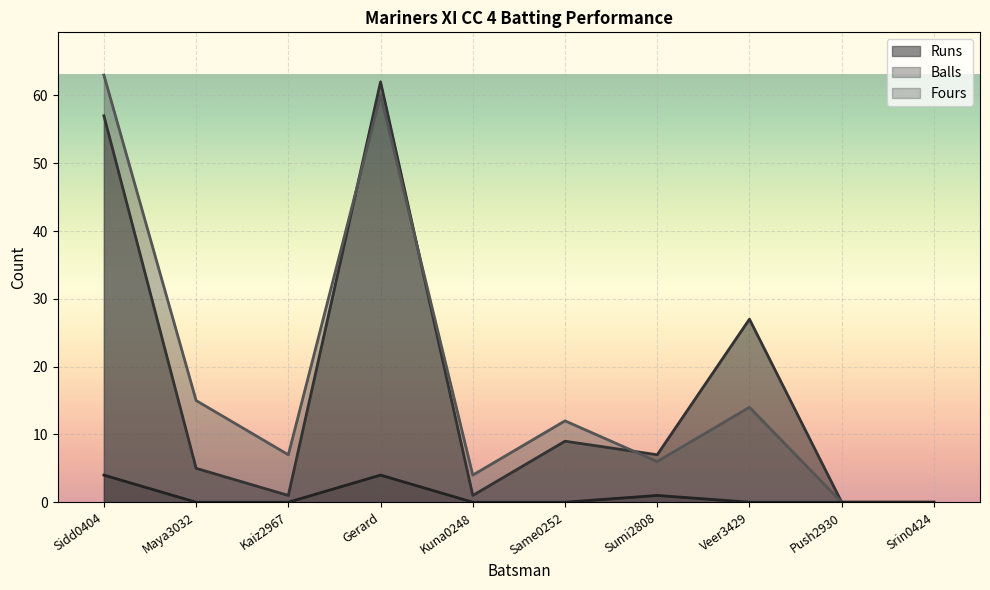

At which category does the chart reach its peak across all series?

Sidd0404